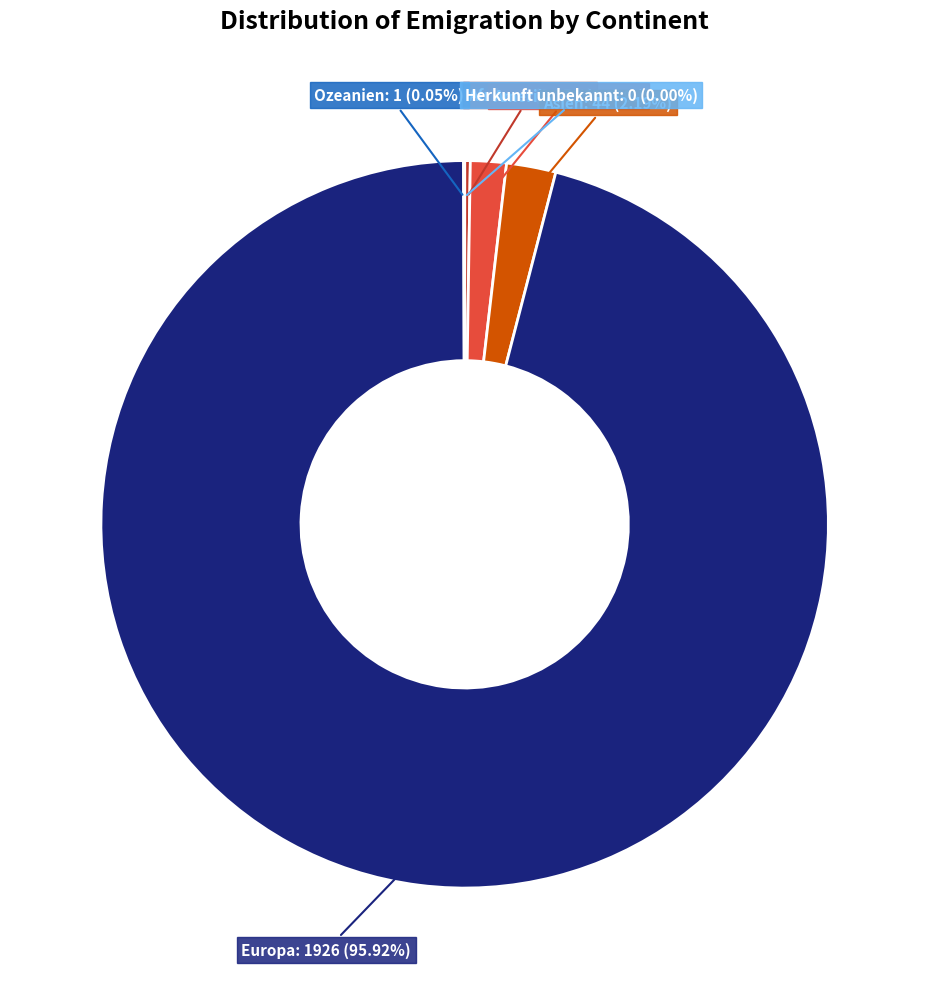

What is the largest slice in the pie chart?

Europa